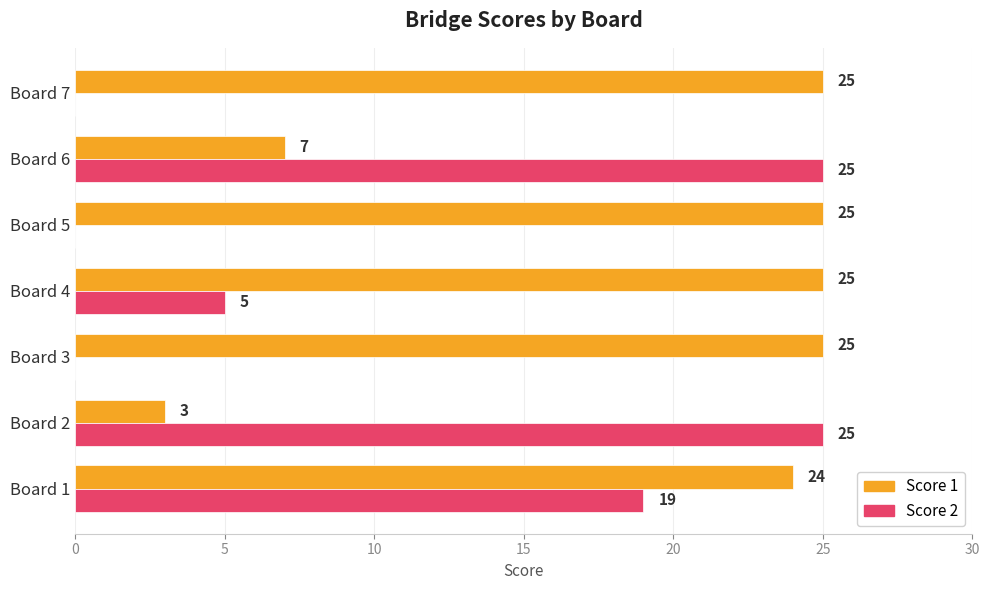

What is the sum of the Score 1 values at Board 5 and Board 6?

32